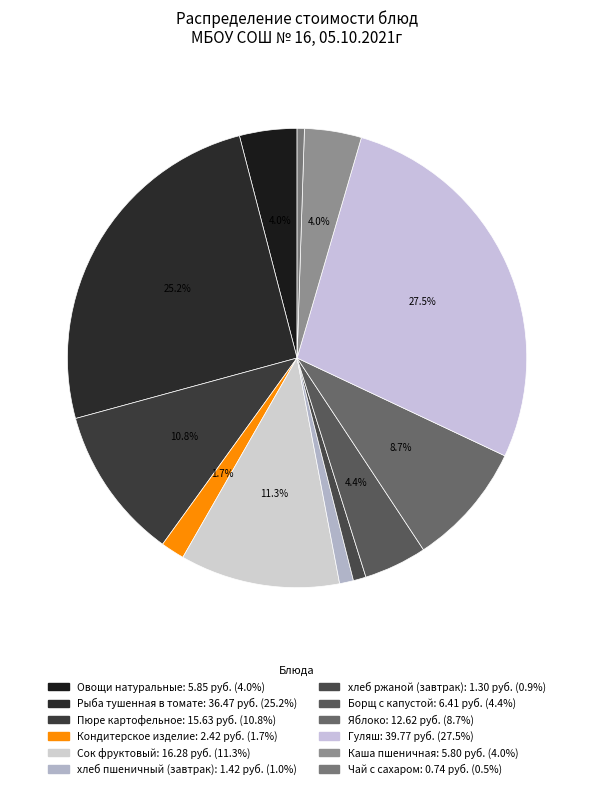

To the nearest percent, what percentage of the pie is Борщ с капустой?

4%